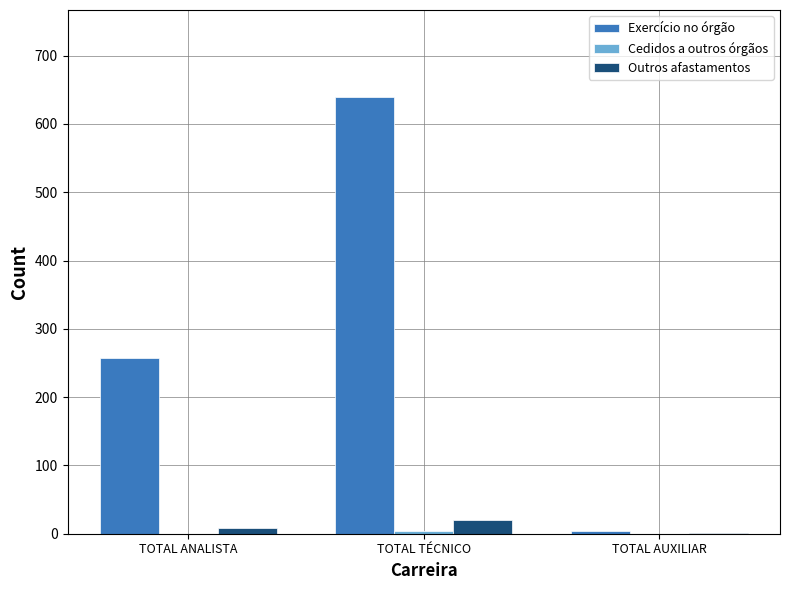

The Exercício no órgão series shows 639 at TOTAL TÉCNICO. True or false?

True